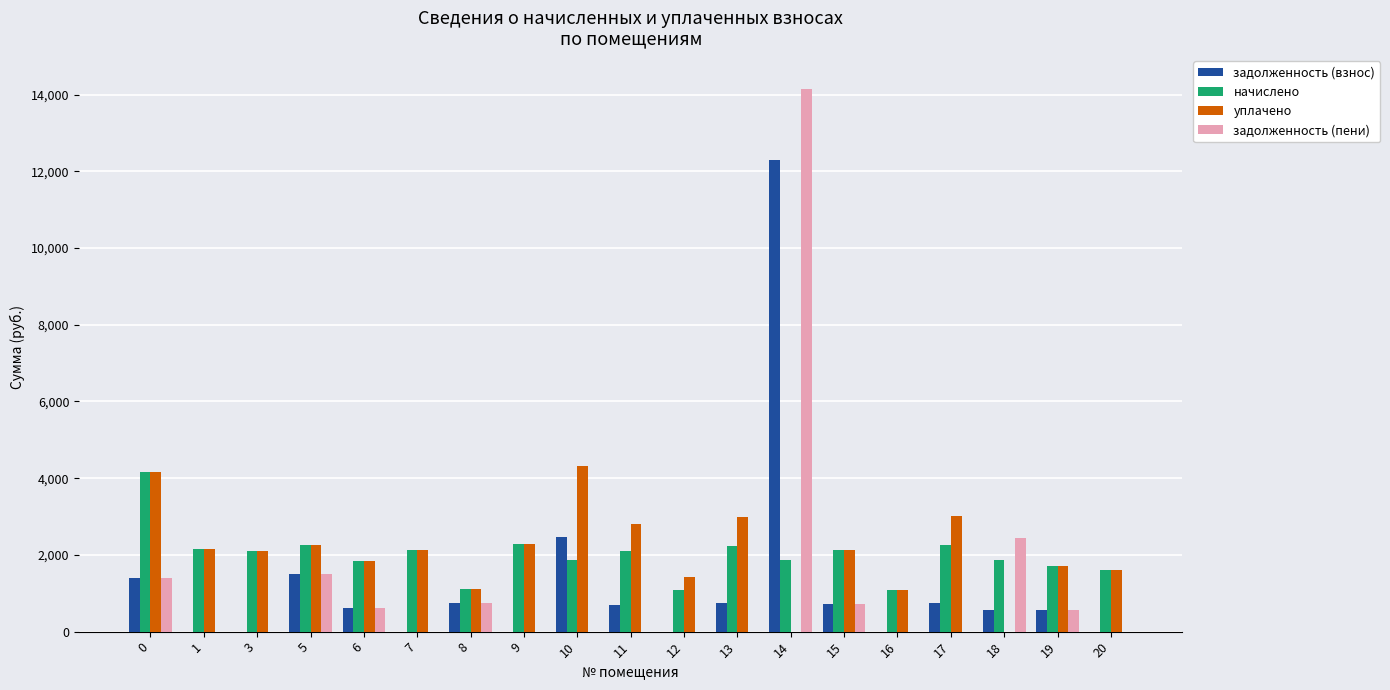

At which category is the sum across all series the highest?

14